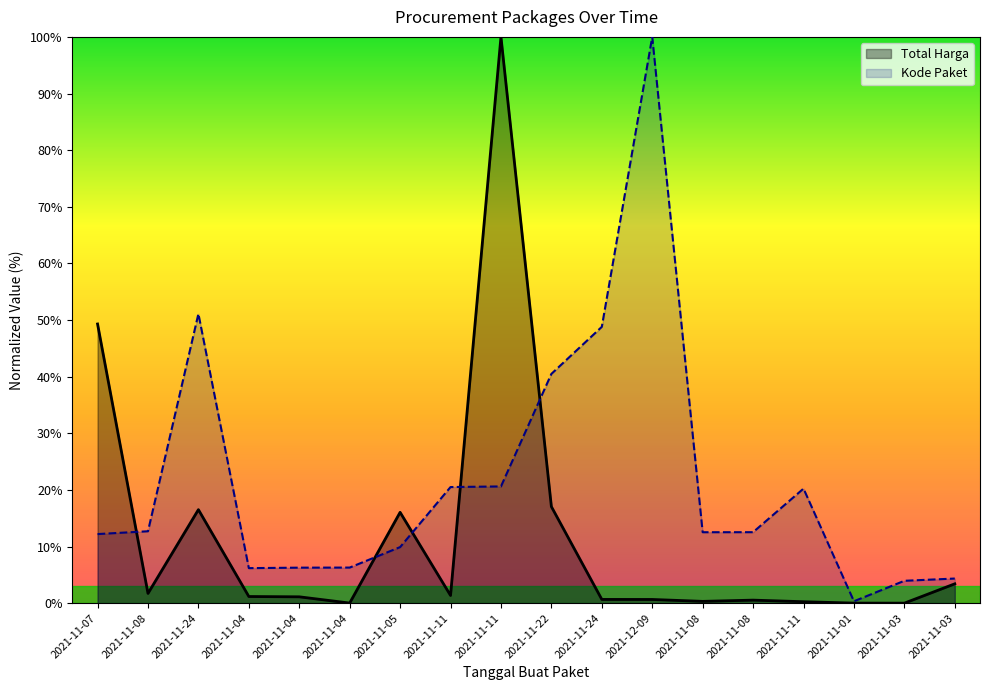

Reading left to right, list all the values displayed in this chart.

Total Harga: 2021-11-07=49.3	2021-11-08=1.7	2021-11-24=16.5	2021-11-04=1.2	2021-11-04=1.1	2021-11-04=0.0	2021-11-05=16.0	2021-11-11=1.4	2021-11-11=100.0	2021-11-22=17.0	2021-11-24=0.7	2021-12-09=0.7	2021-11-08=0.3	2021-11-08=0.5	2021-11-11=0.3	2021-11-01=0.0	2021-11-03=0.0	2021-11-03=3.4
Kode Paket: 2021-11-07=12.2	2021-11-08=12.7	2021-11-24=51.1	2021-11-04=6.2	2021-11-04=6.3	2021-11-04=6.3	2021-11-05=9.9	2021-11-11=20.5	2021-11-11=20.6	2021-11-22=40.5	2021-11-24=48.8	2021-12-09=100.0	2021-11-08=12.5	2021-11-08=12.5	2021-11-11=20.2	2021-11-01=0.3	2021-11-03=4.0	2021-11-03=4.3